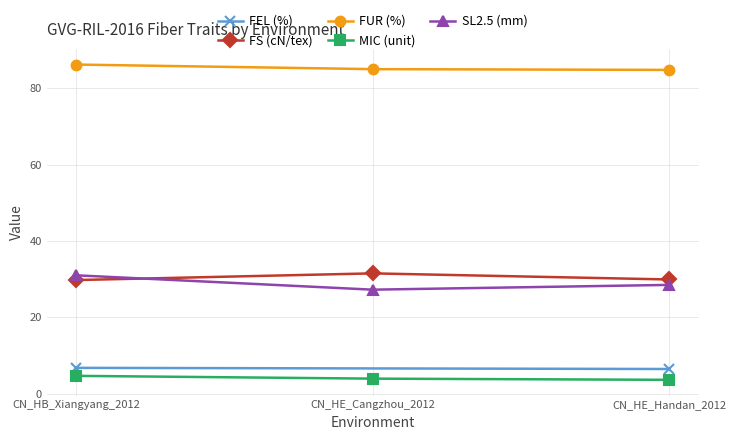

What is the minimum value shown in the chart?

3.6